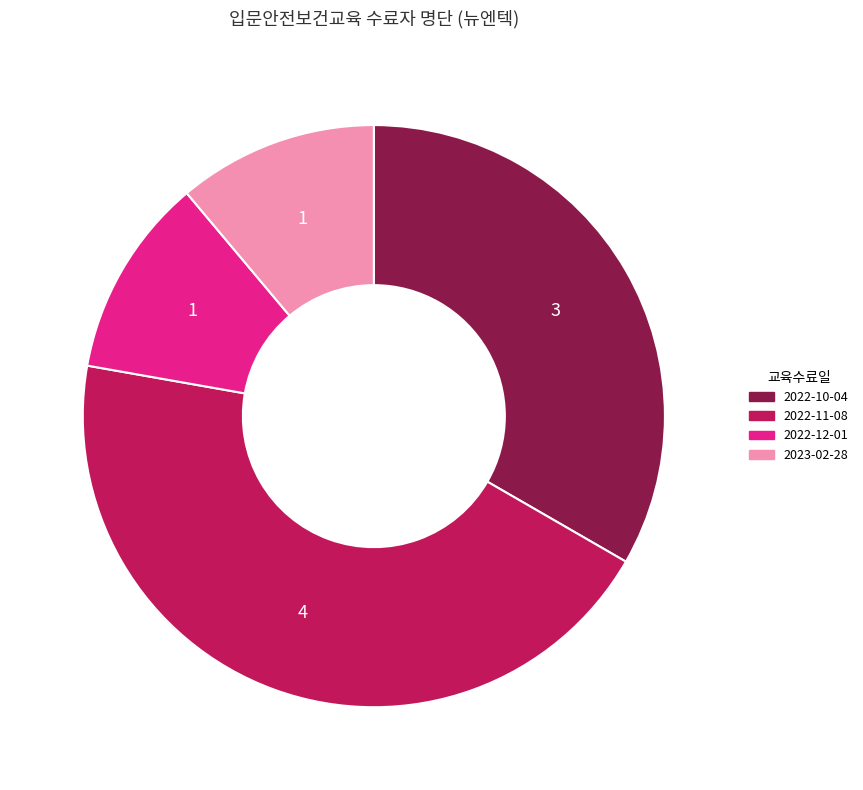

Combined, do 2022-12-01 and 2022-11-08 account for over 50%?

Yes